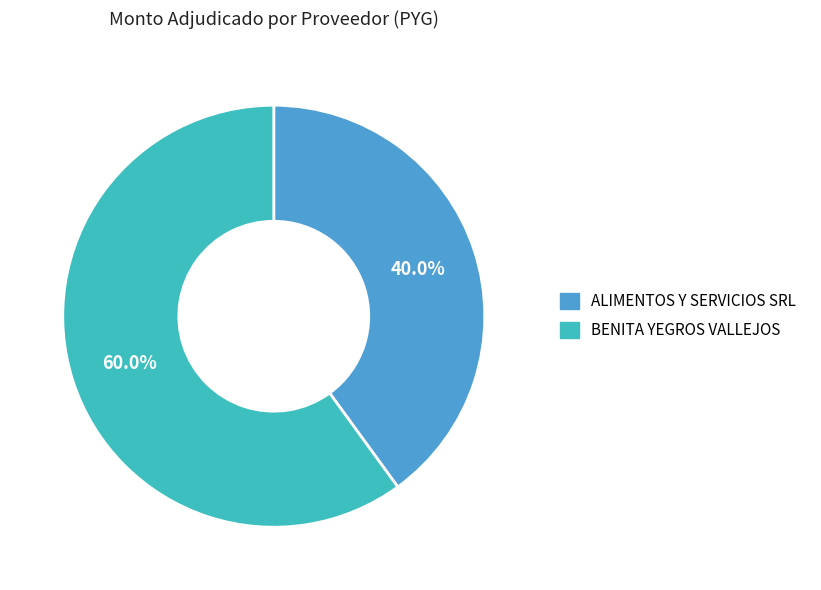

What is the majority slice?

BENITA YEGROS VALLEJOS